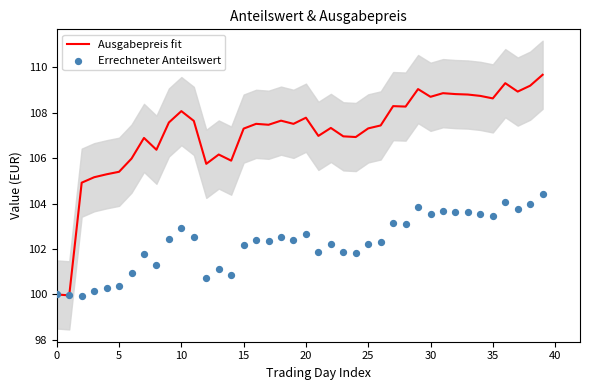

What are all the series names shown in the legend?

Ausgabepreis fit, Errechneter Anteilswert